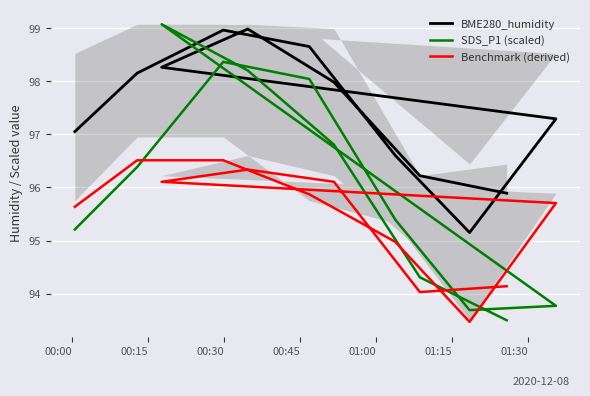

What is the difference between the second highest and minimum values in the SDS_P1 (scaled) series?

4.9